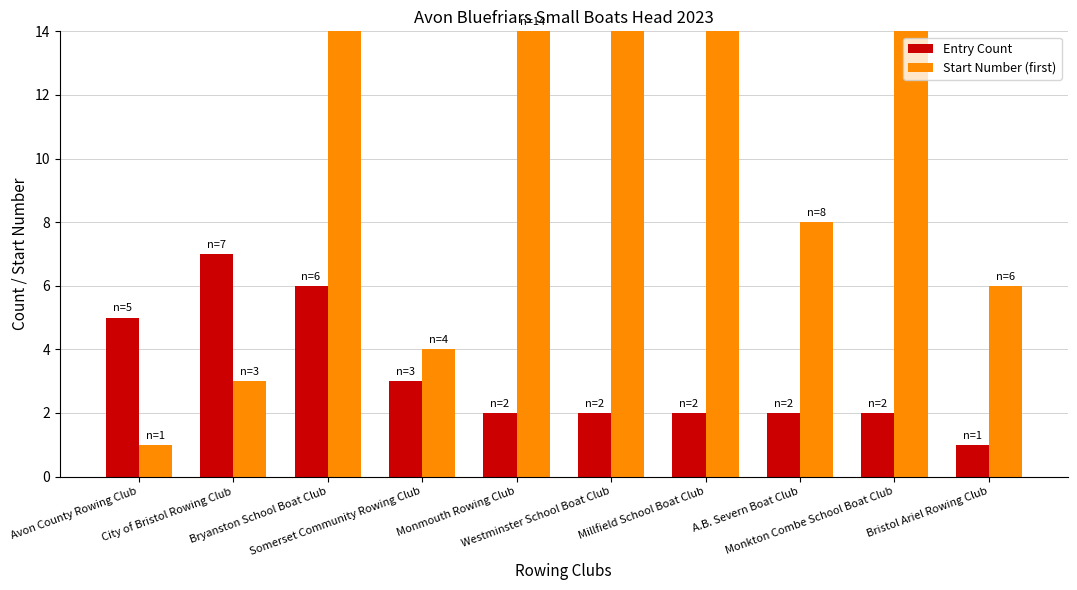

What is the difference between the maximum and minimum values in the Start Number (first) series?

30